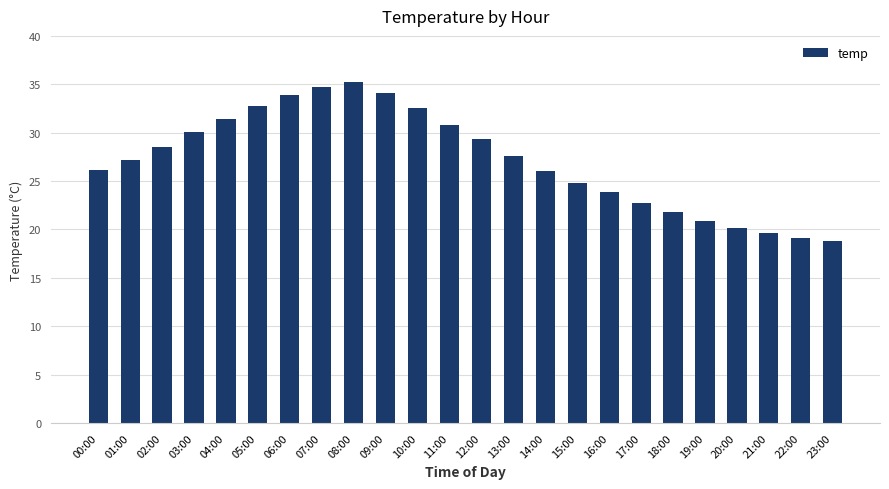

Does the chart contain any negative values?

No